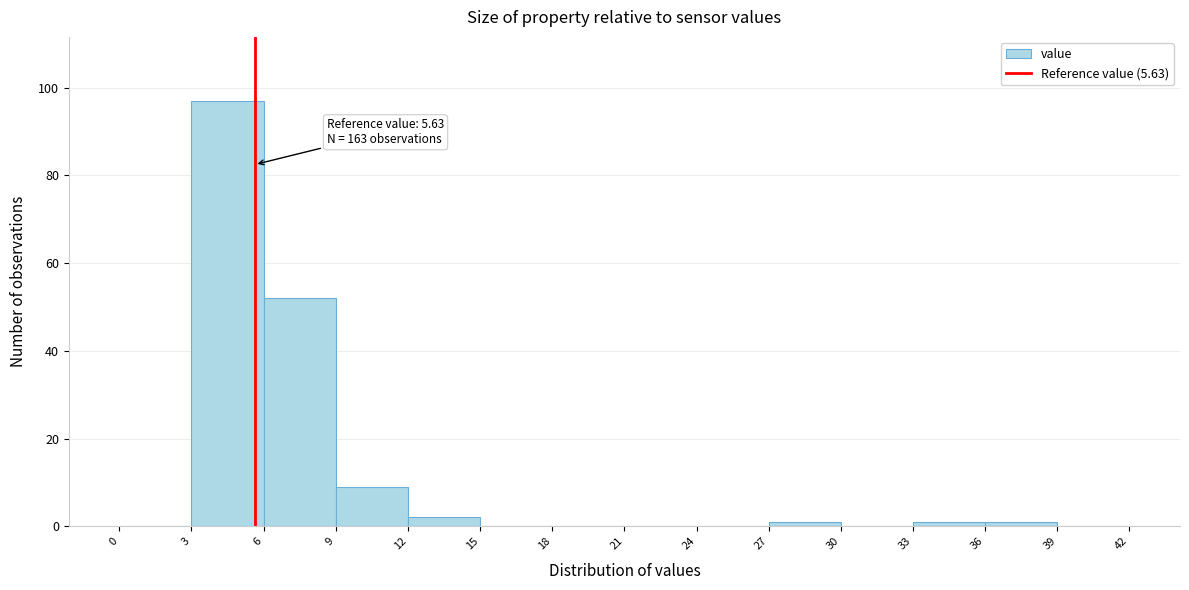

Which range on the x-axis has the tallest bar?

3 to 6